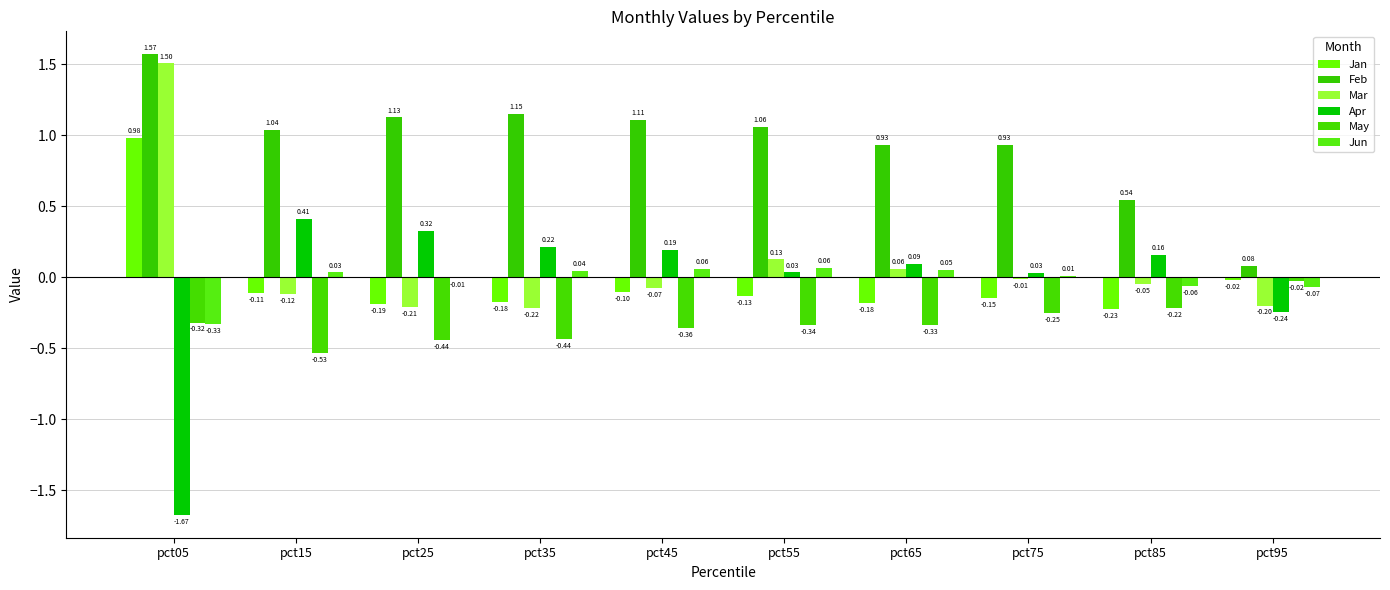

What is the difference between the maximum and minimum values in the Apr series?

2.1